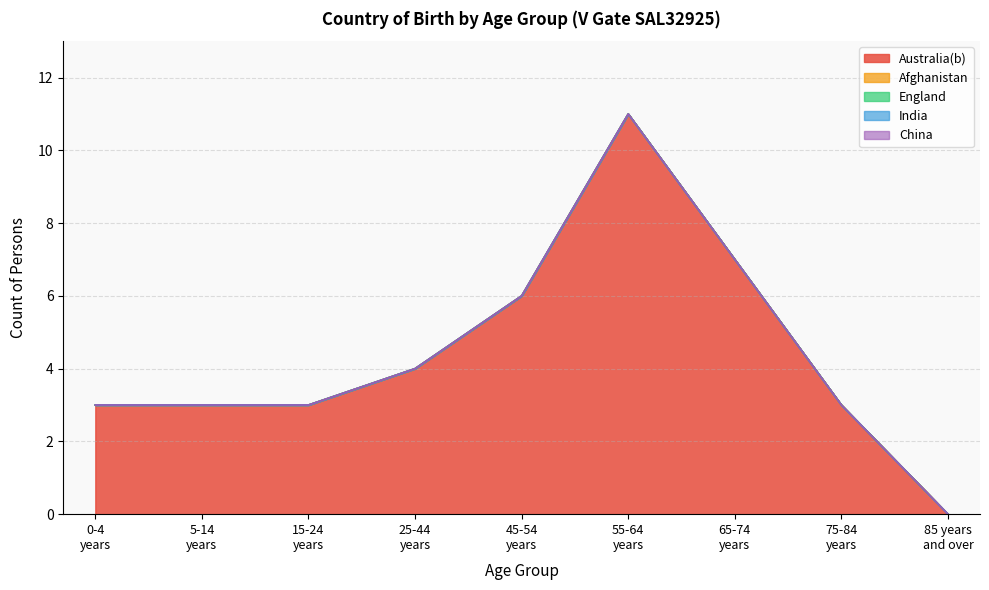

How many lines are shown in the chart?

5